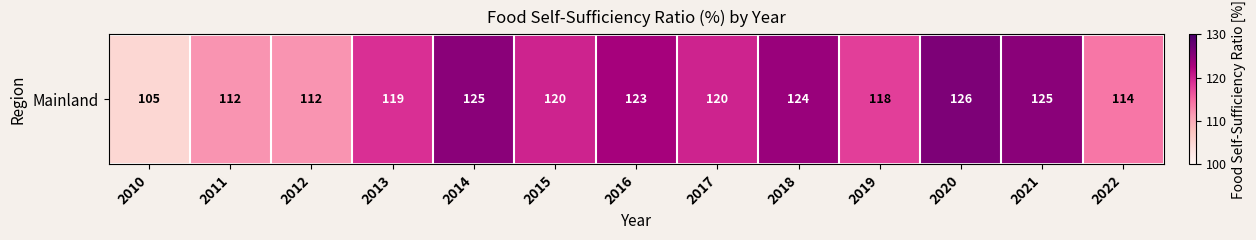

At which label is the value closest to 115?

2022